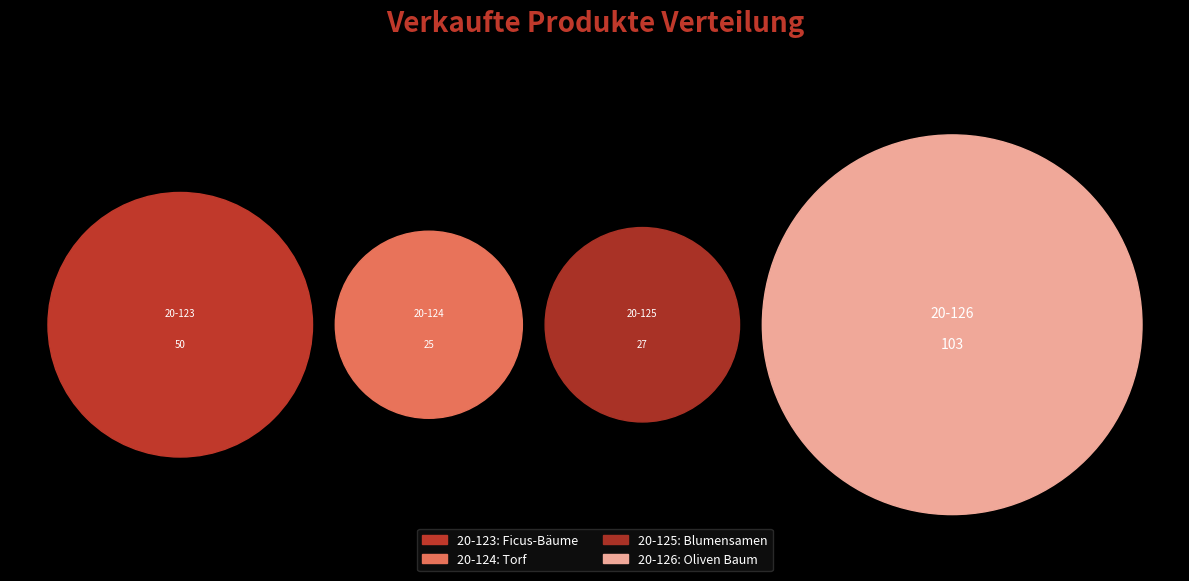

Between 20-126 and 20-125, which is larger?

20-126